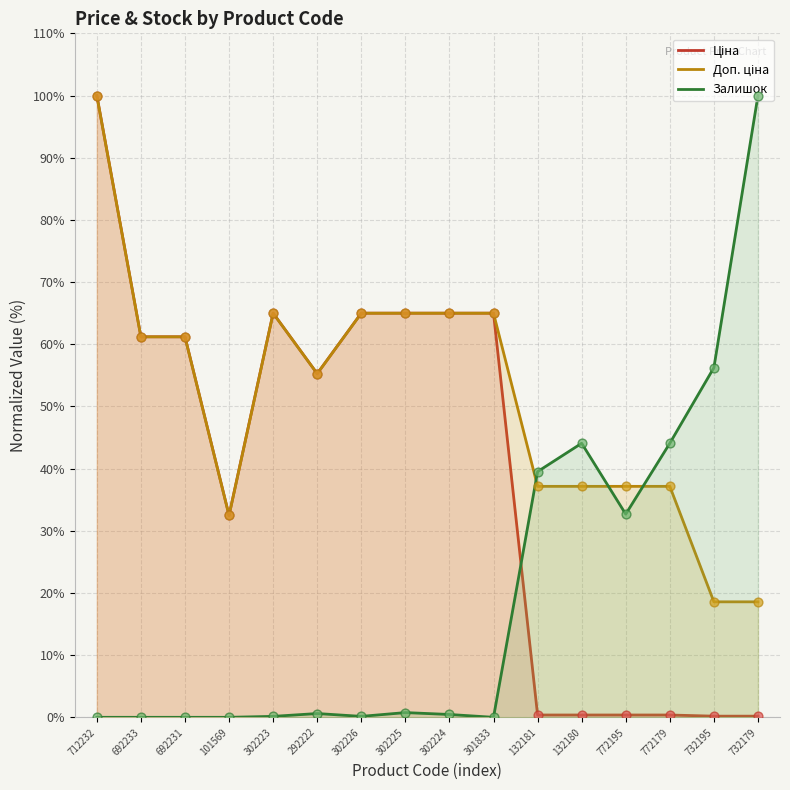

Which series reaches the minimum Y coordinate?

Залишок